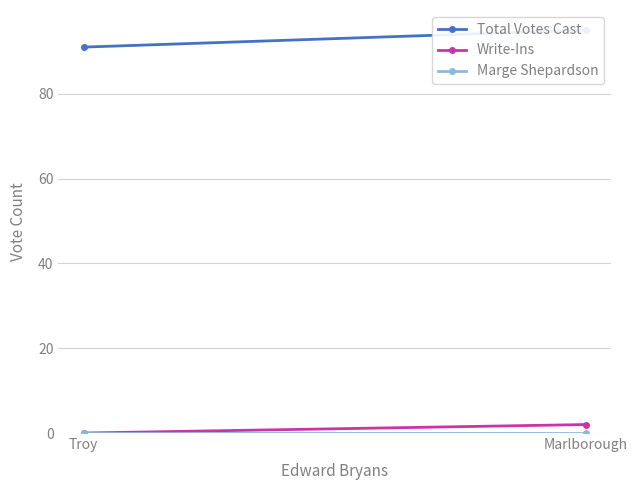

How many data points does each series have?

2